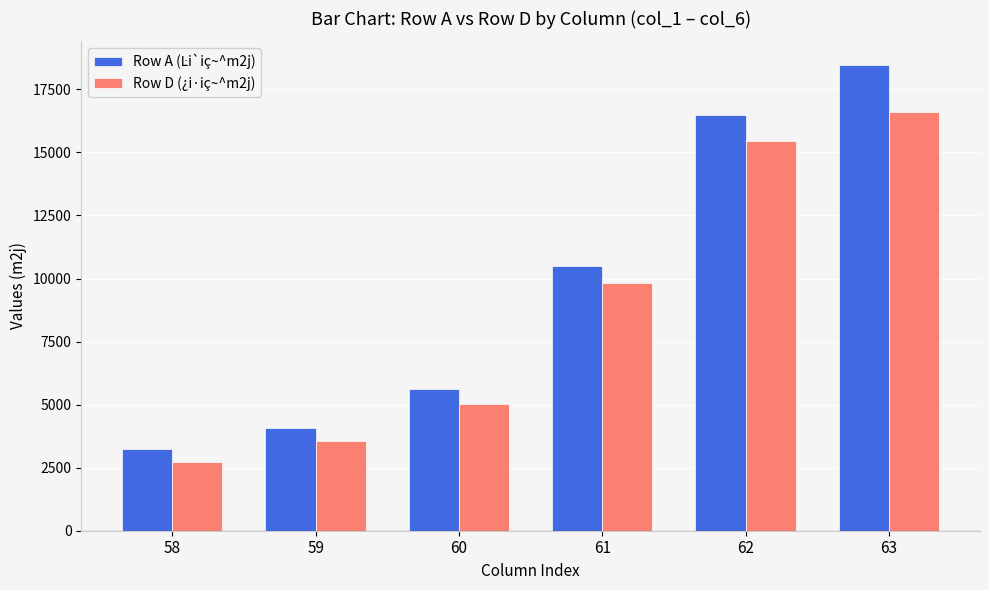

What is the spread (max minus min) of values at 60?

561